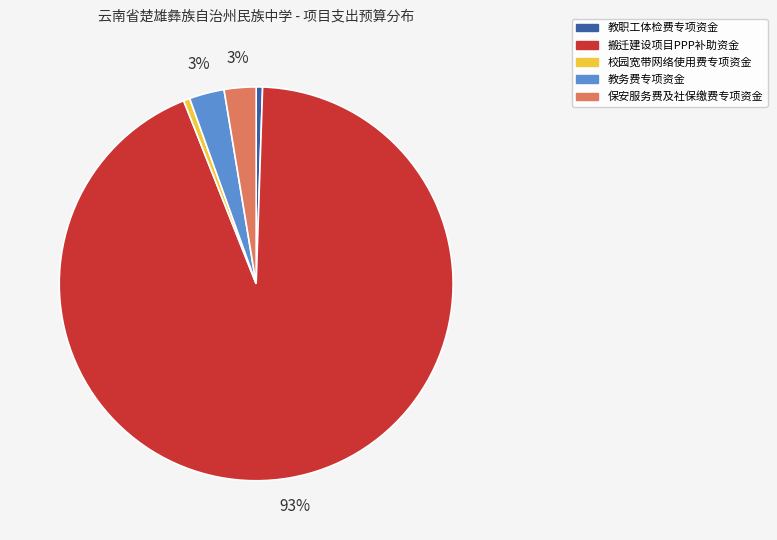

Is there any slice that represents more than half of the pie?

Yes